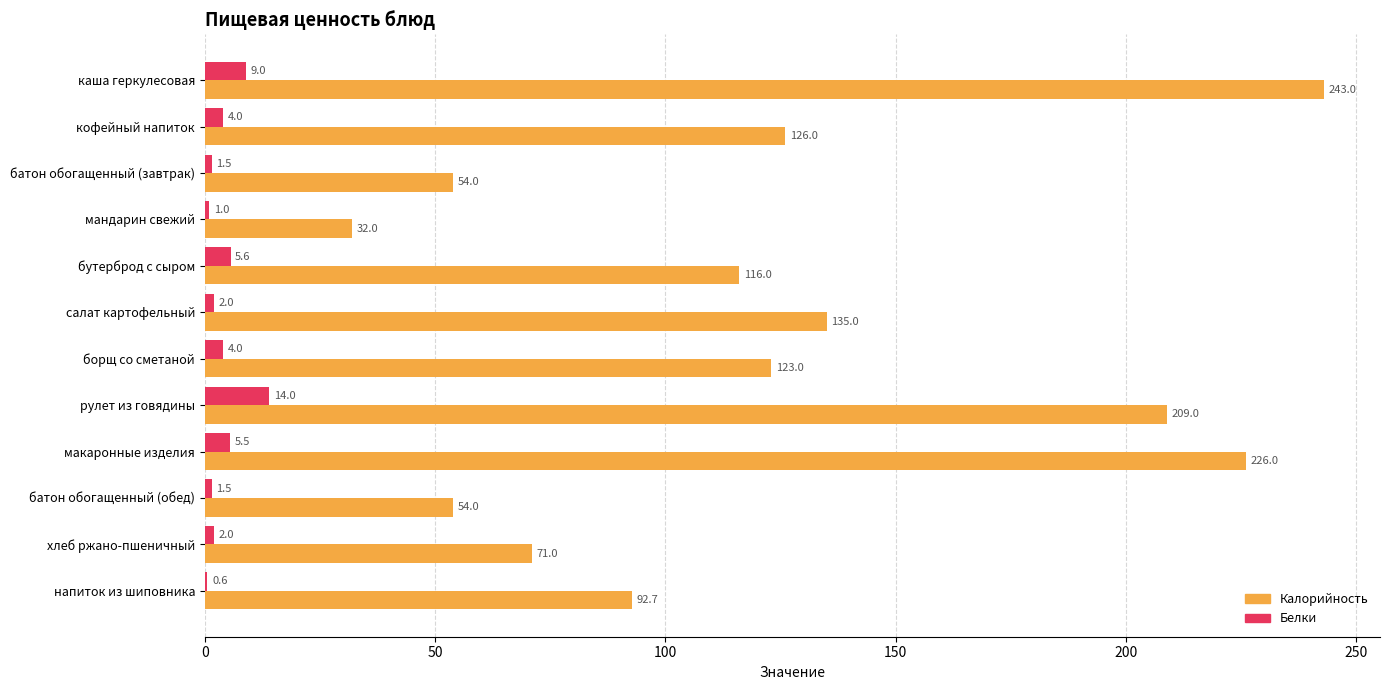

Is the value of Белки at макаронные изделия greater than the value of Калорийность at хлеб ржано-пшеничный?

No